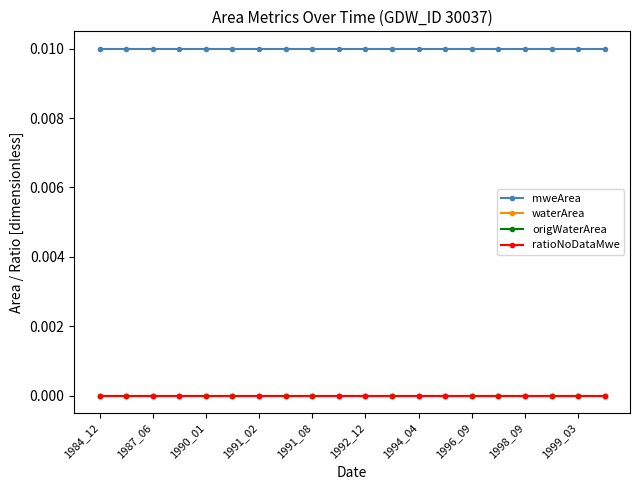

Is this an area chart (filled region under the line)?

No